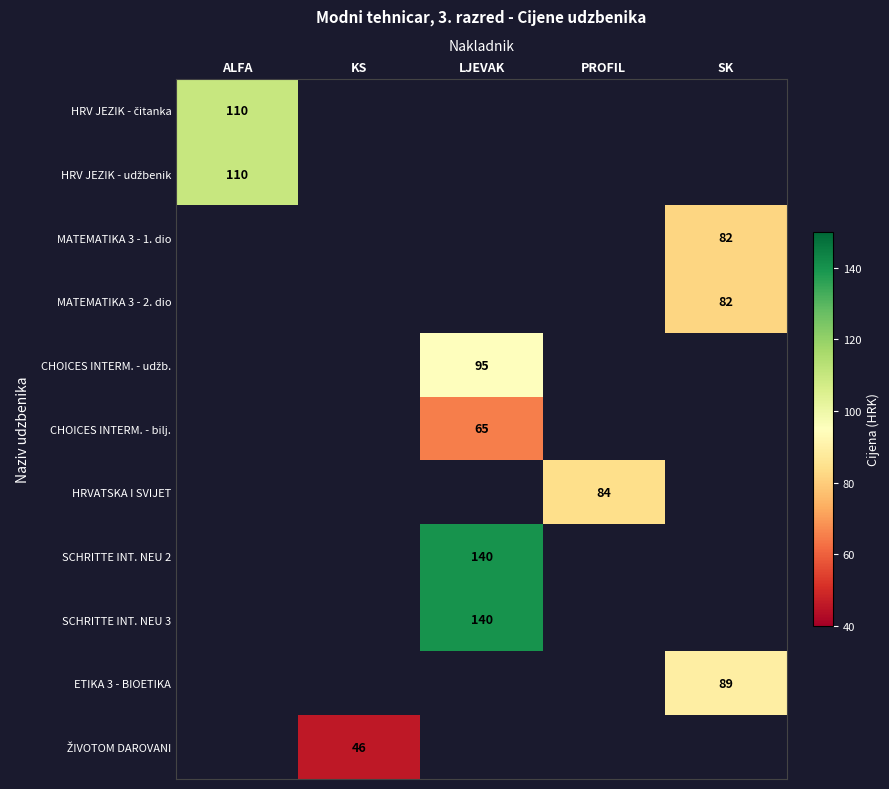

Count the number of categories in the chart.

5